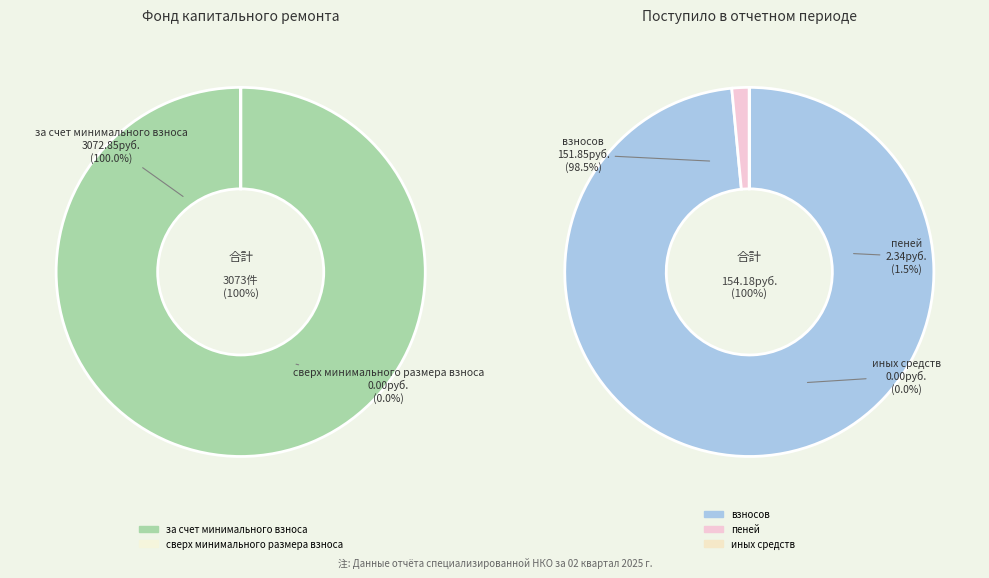

What percentage is the за счет минимального взноса slice, to the nearest percent?

100%